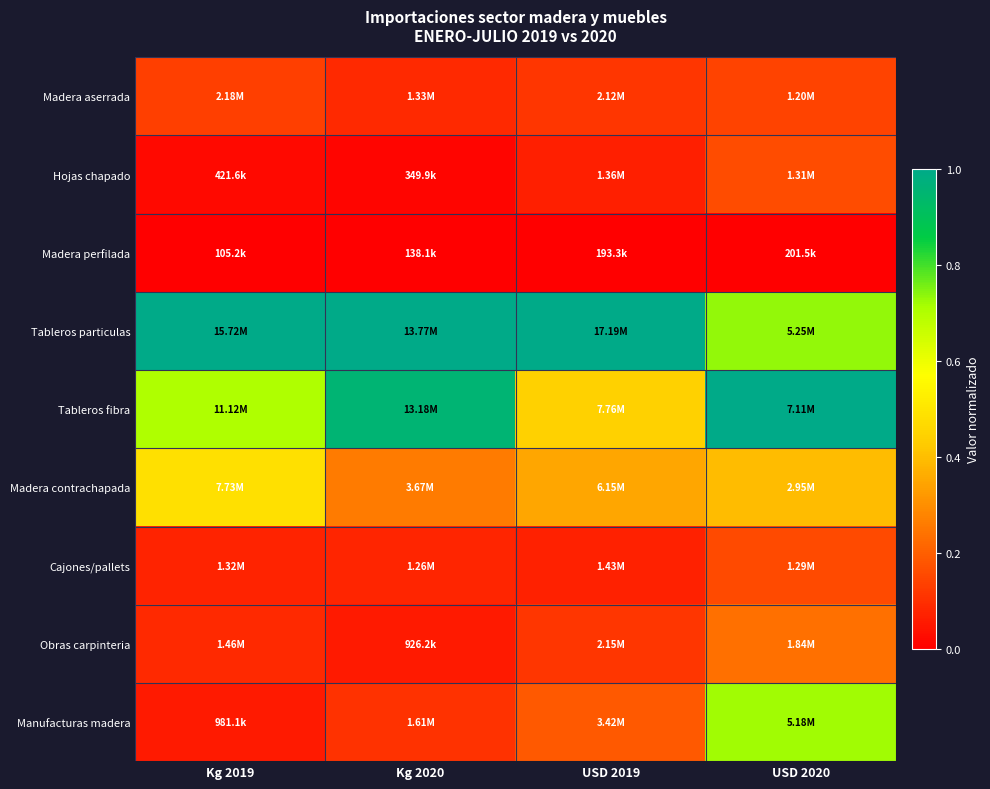

Reading right to left, list all the values displayed in this chart.

Madera aserrada: USD 2020=0.1	USD 2019=0.1	Kg 2020=0.1	Kg 2019=0.1
Hojas chapado: USD 2020=0.2	USD 2019=0.1	Kg 2020=0.0	Kg 2019=0.0
Madera perfilada: USD 2020=0.0	USD 2019=0.0	Kg 2020=0.0	Kg 2019=0.0
Tableros particulas: USD 2020=0.7	USD 2019=1.0	Kg 2020=1.0	Kg 2019=1.0
Tableros fibra: USD 2020=1.0	USD 2019=0.4	Kg 2020=1.0	Kg 2019=0.7
Madera contrachapada: USD 2020=0.4	USD 2019=0.4	Kg 2020=0.3	Kg 2019=0.5
Cajones/pallets: USD 2020=0.2	USD 2019=0.1	Kg 2020=0.1	Kg 2019=0.1
Obras carpinteria: USD 2020=0.2	USD 2019=0.1	Kg 2020=0.1	Kg 2019=0.1
Manufacturas madera: USD 2020=0.7	USD 2019=0.2	Kg 2020=0.1	Kg 2019=0.1